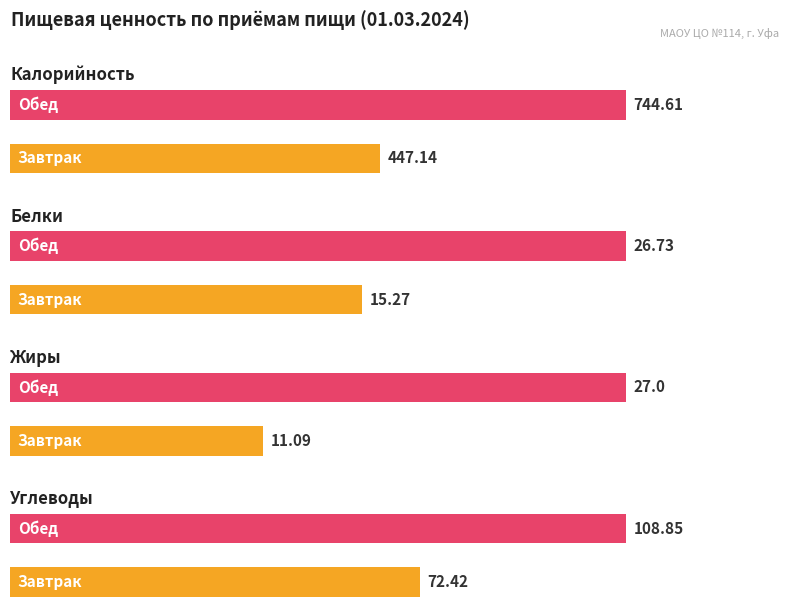

The value of Калорийность at Обед is 1141.2. True or false?

False